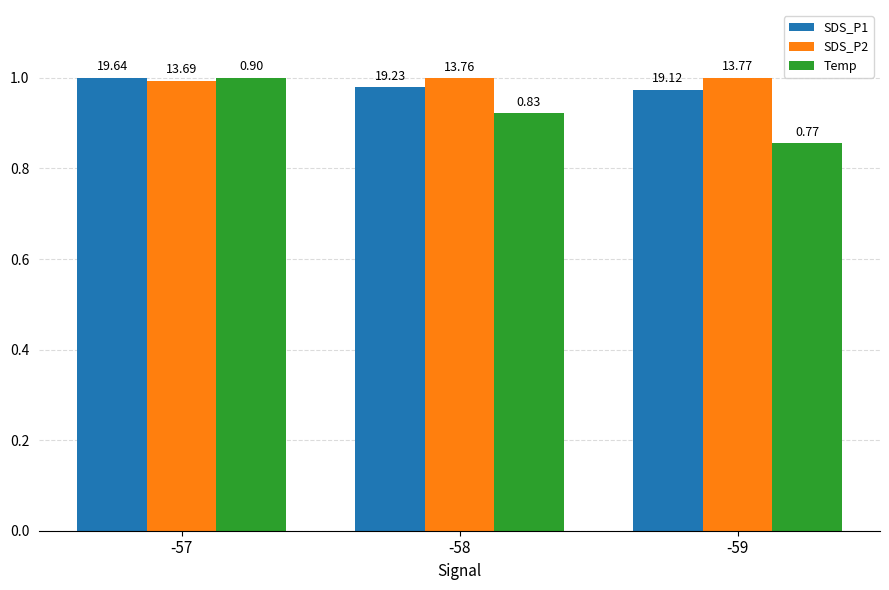

At how many categories does at least one series exceed 0?

3